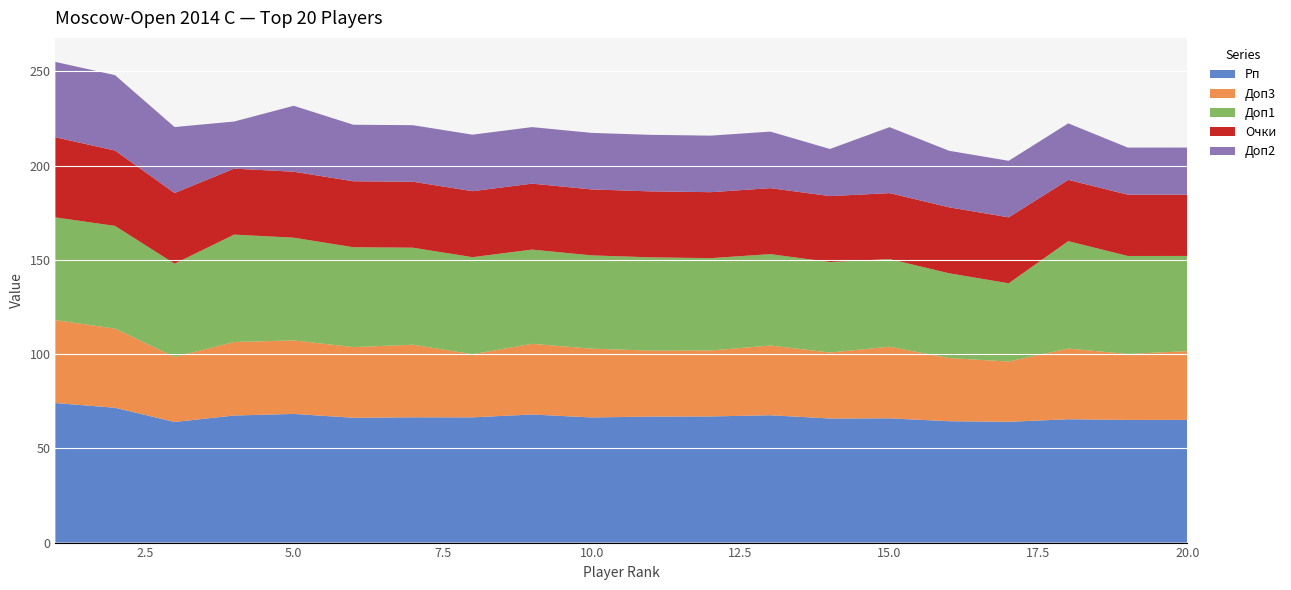

What is the total value across all series at 5.0?

231.8